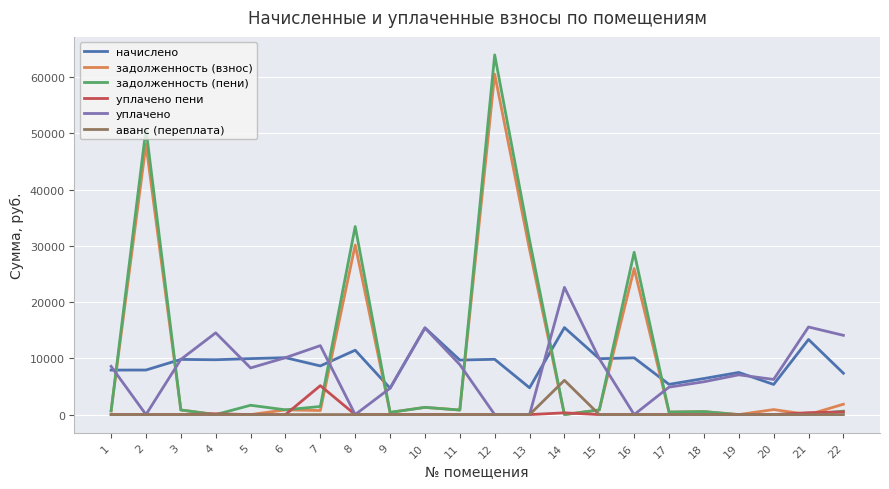

At how many categories does at least one series exceed 53736?

1